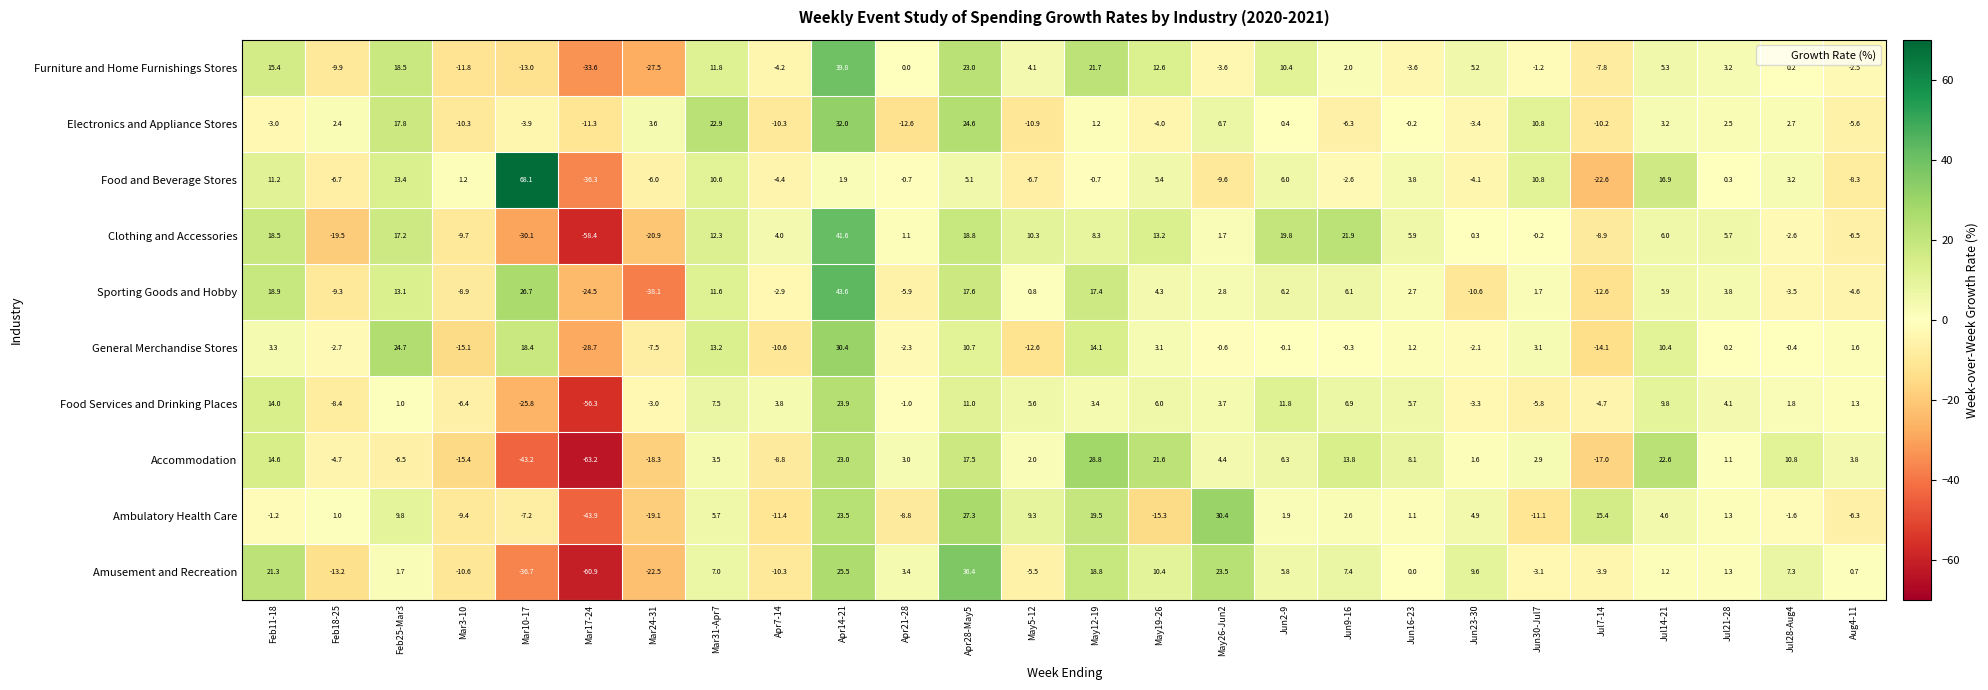

What is the average value of the Ambulatory Health Care series?

0.9